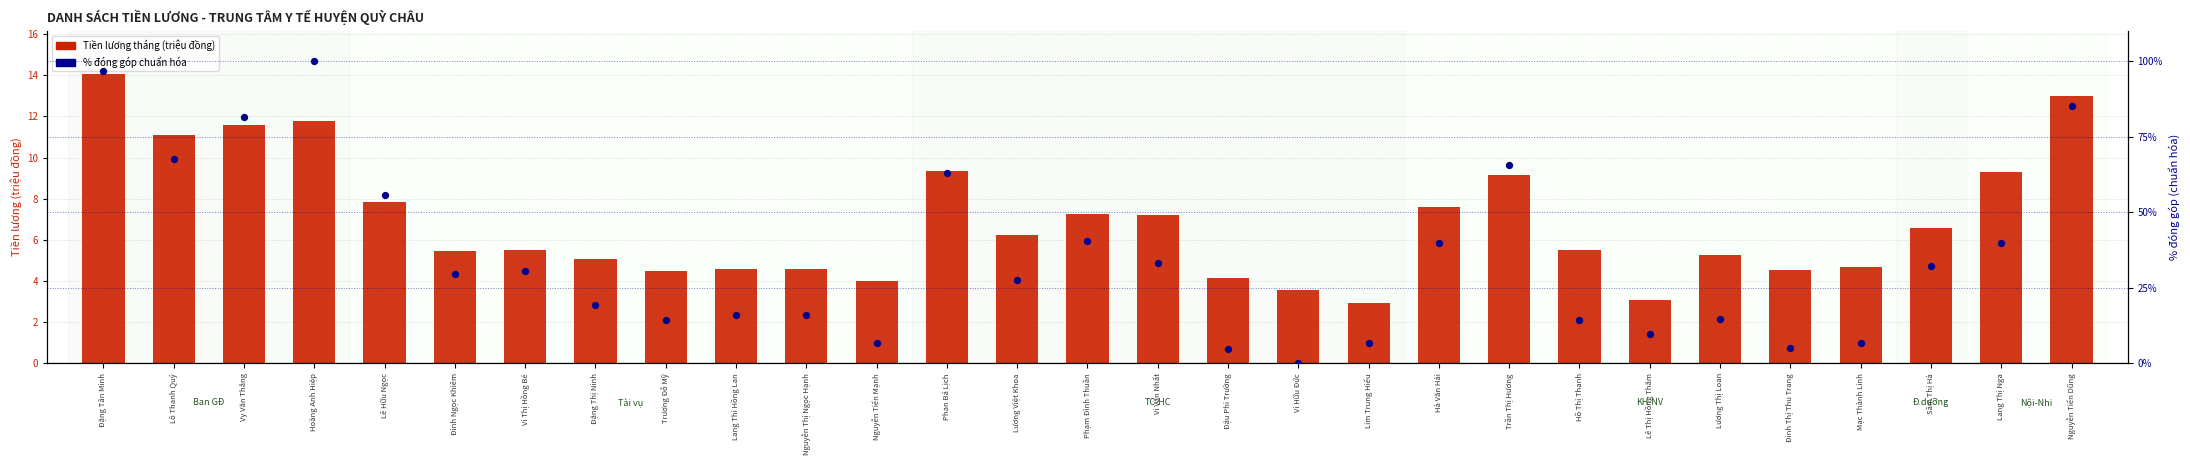

What are all the series names shown in the legend?

Tiền lương tháng (triệu đồng), % đóng góp (chuẩn hóa)